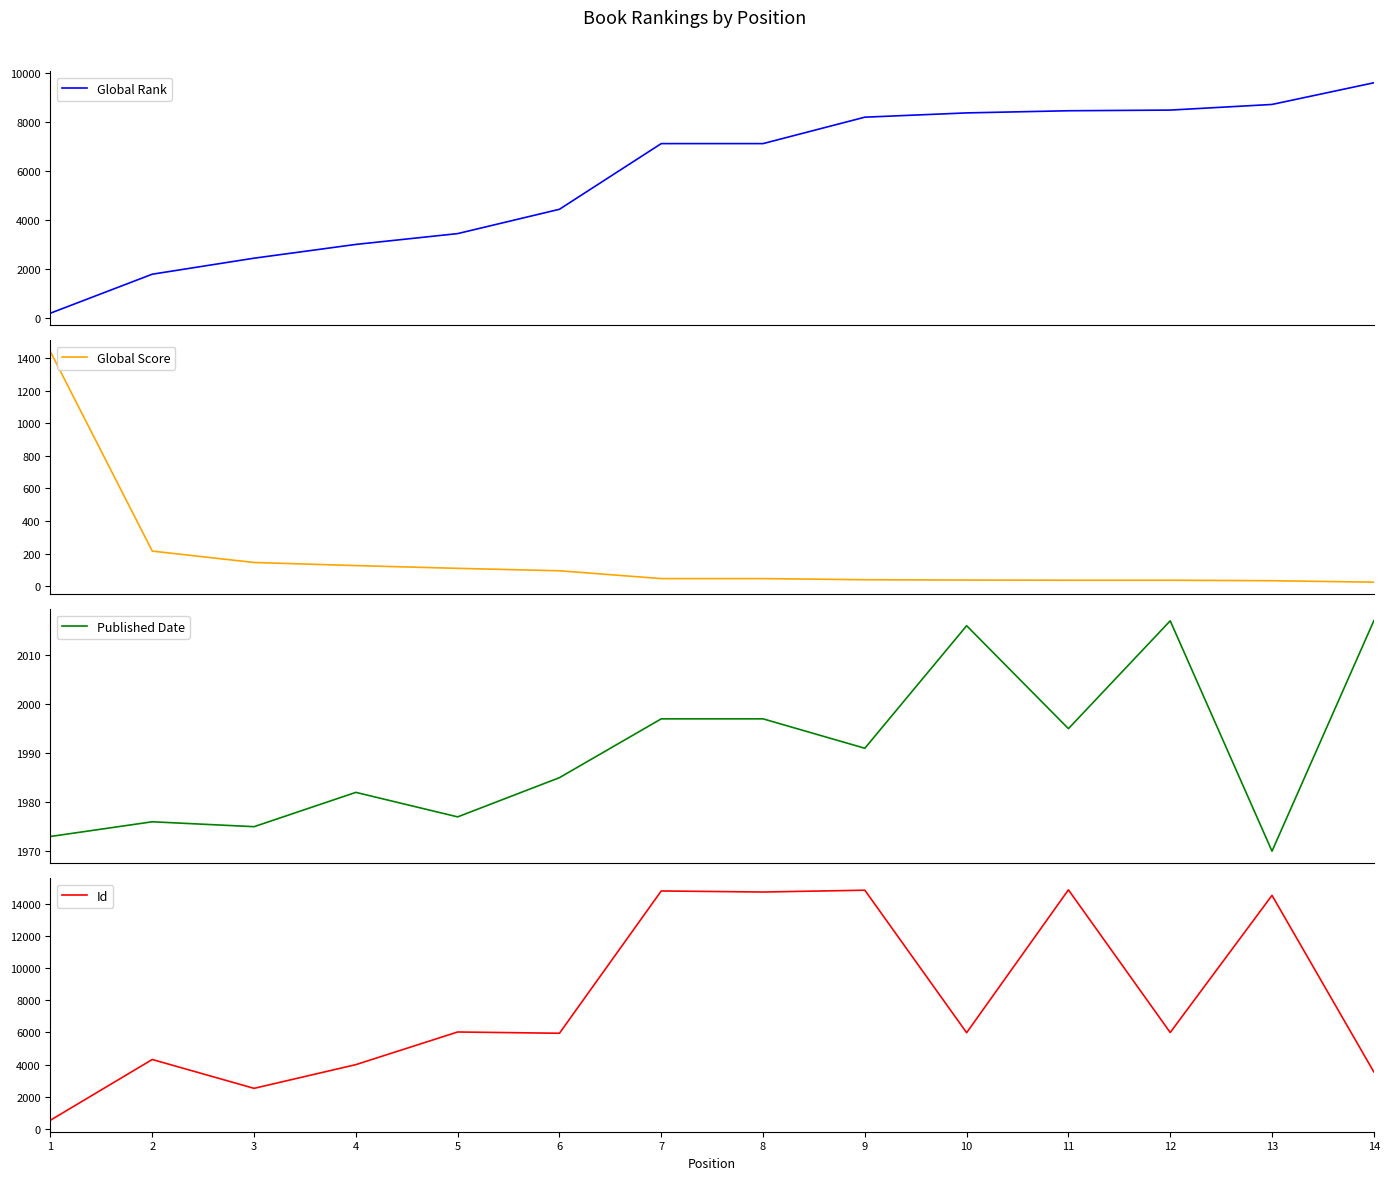

What is the difference between the Id values at 11 and 7?

70